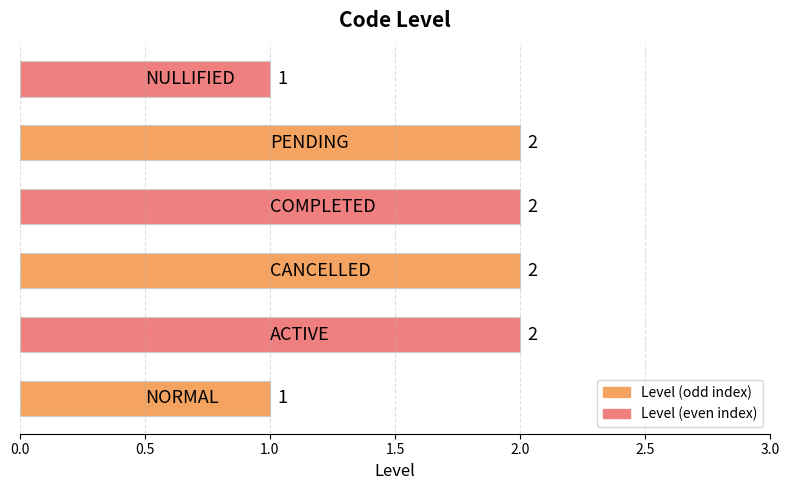

Reading top to bottom, list all the values displayed in this chart.

1	2	2	2	2	1